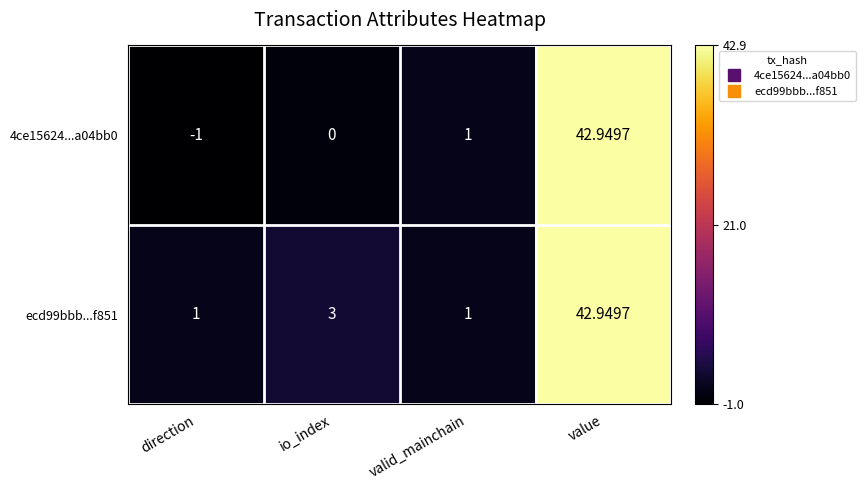

At which category is the sum across all series the highest?

value